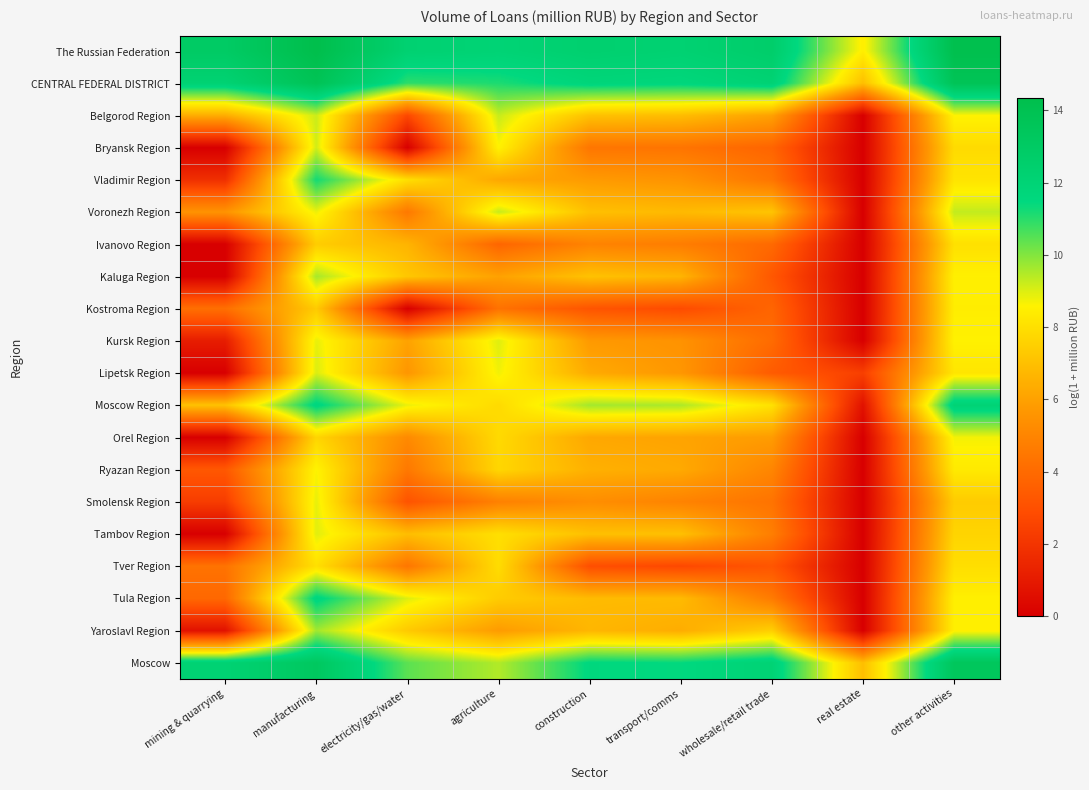

Between wholesale/retail trade and other activities, which is larger?

other activities